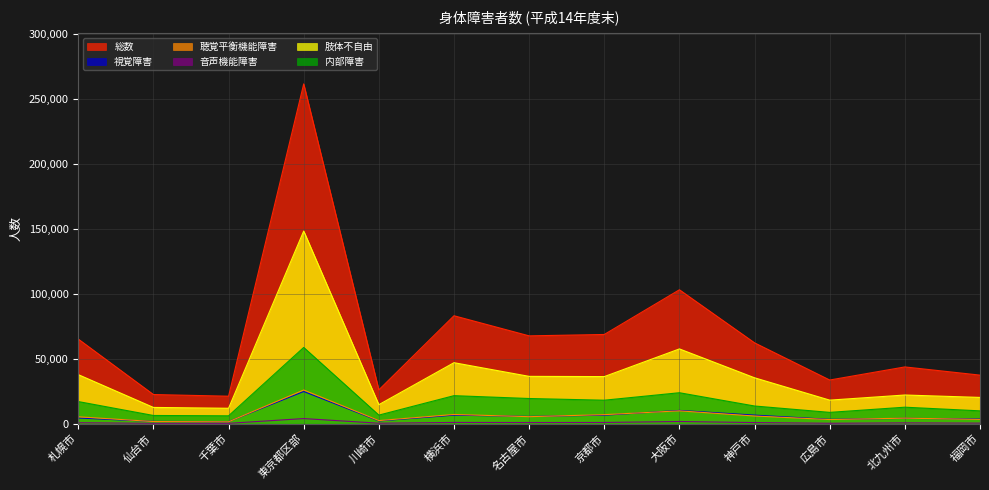

What is the difference between the highest and lowest values at 東京都区部?

257969